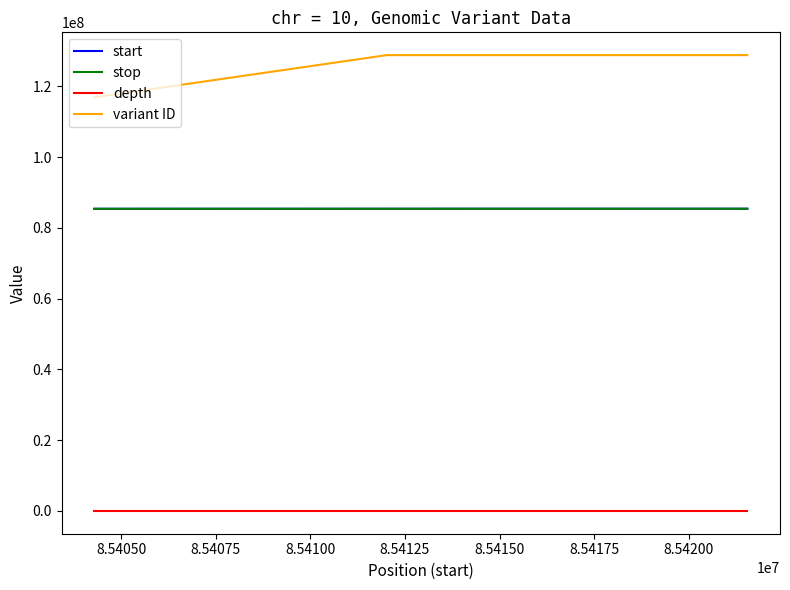

Which series has the largest range (max minus min)?

variant ID